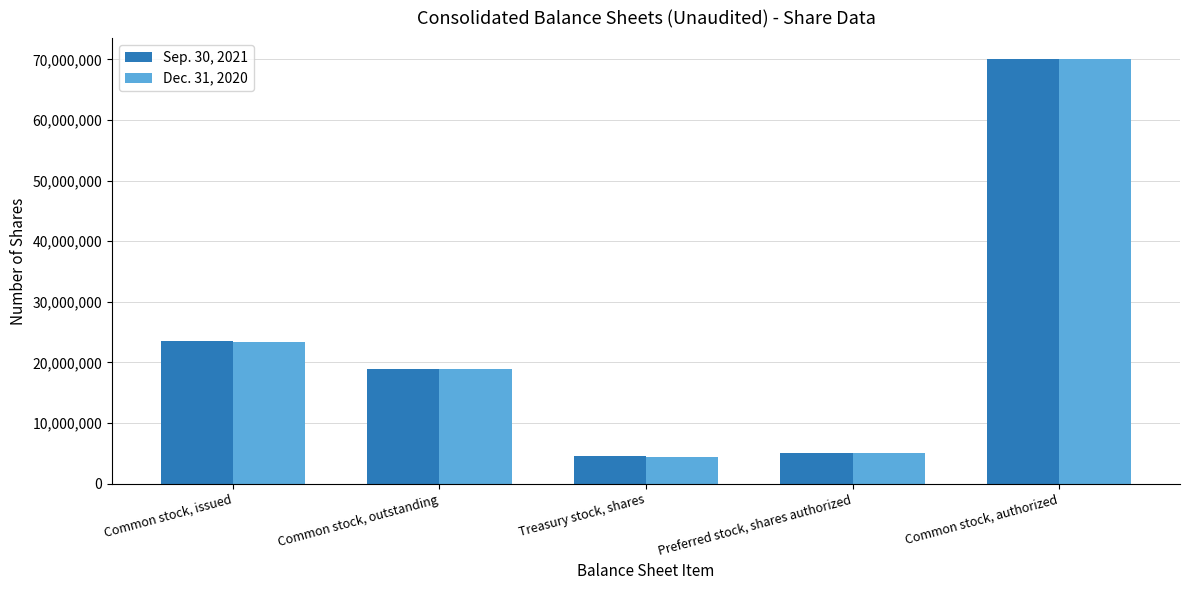

How many series are shown in this chart?

2